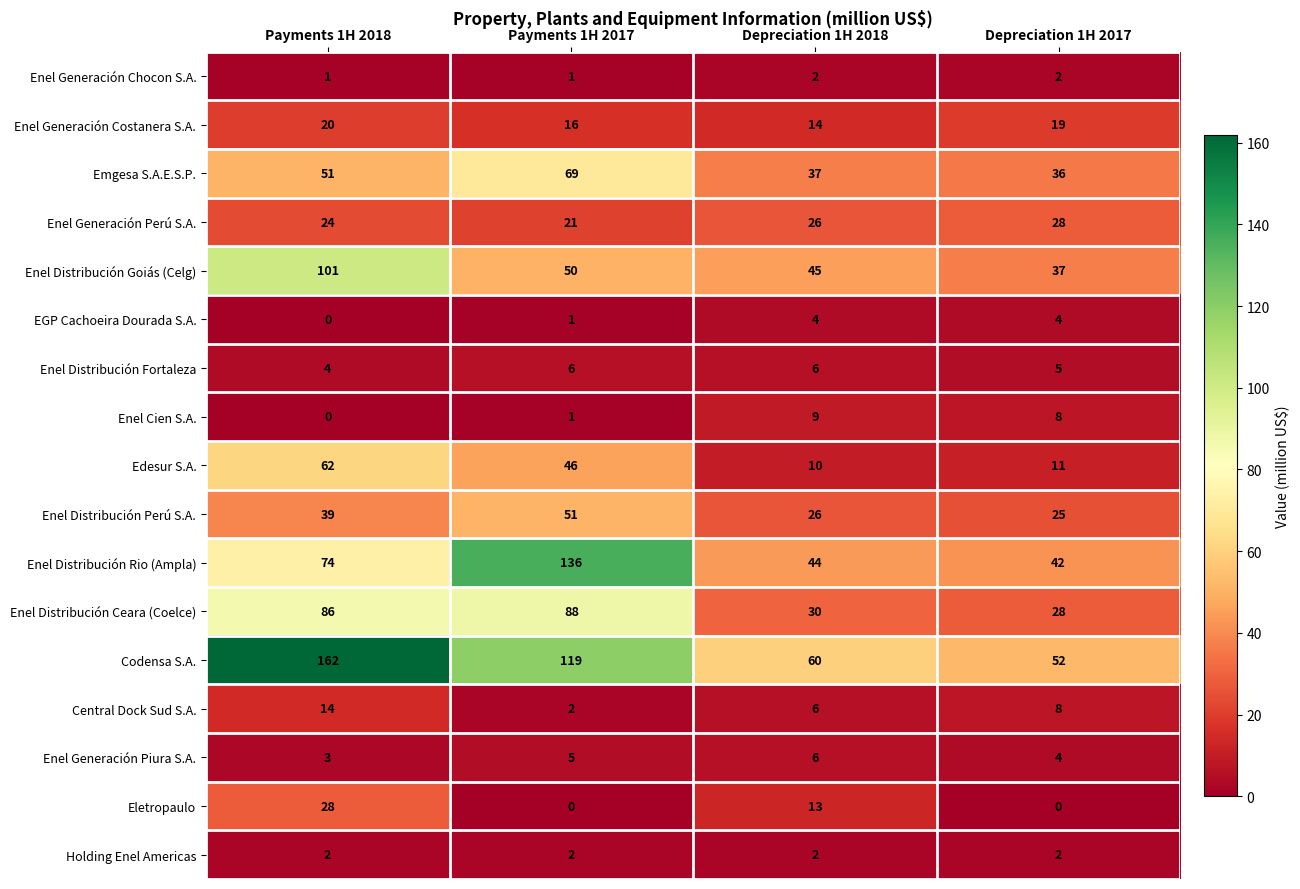

List the labels in order of Emgesa S.A.E.S.P. value, largest first.

Payments 1H 2017, Payments 1H 2018, Depreciation 1H 2018, Depreciation 1H 2017